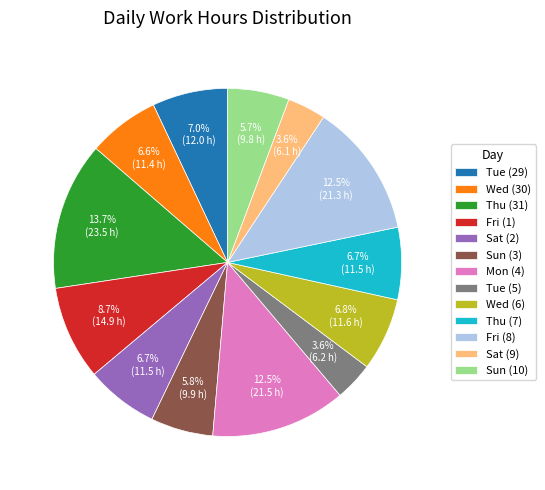

To the nearest percent, what is the combined percentage of Fri (1) and Fri (8)?

21%